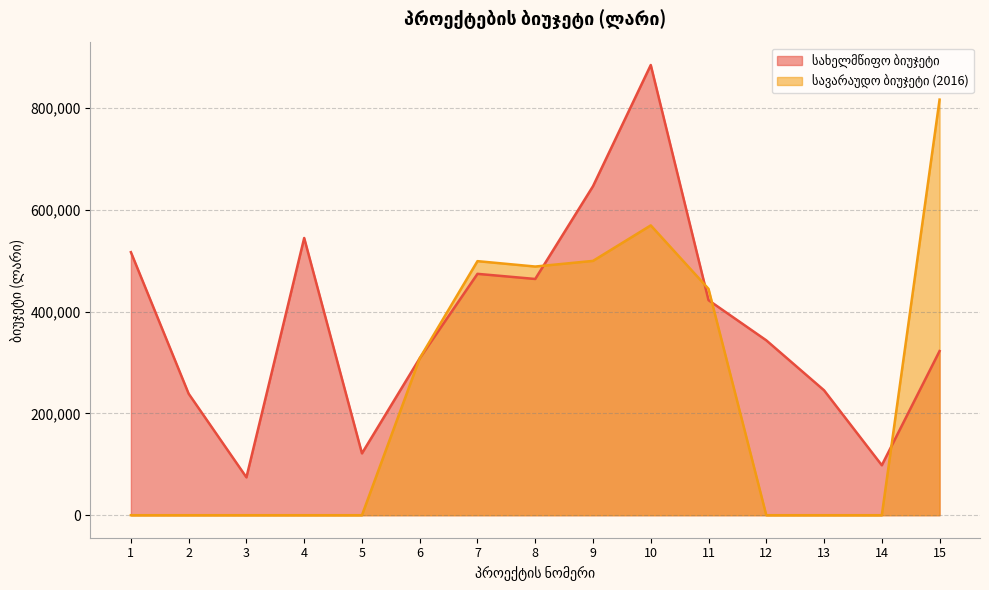

True or false: სახელმწიფო ბიუჯეტი has a value of 322723 at 15.

True